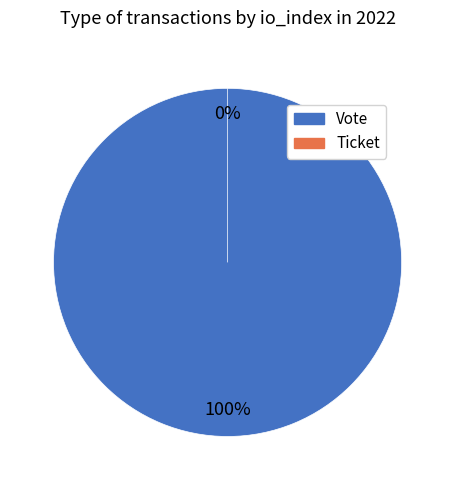

Does any single category account for the majority?

Yes